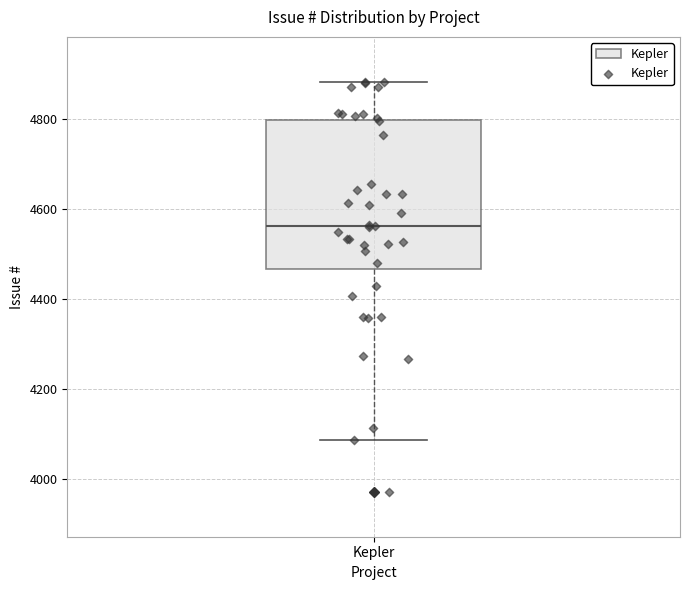

Read this box plot against the y-axis: the position of the median line, the range covered by the box, and the ends of both whiskers. The values are not printed on the chart, so give them approximately, as read against the axis.

median 4560, box 4460 to 4800, whiskers 4080 to 4880